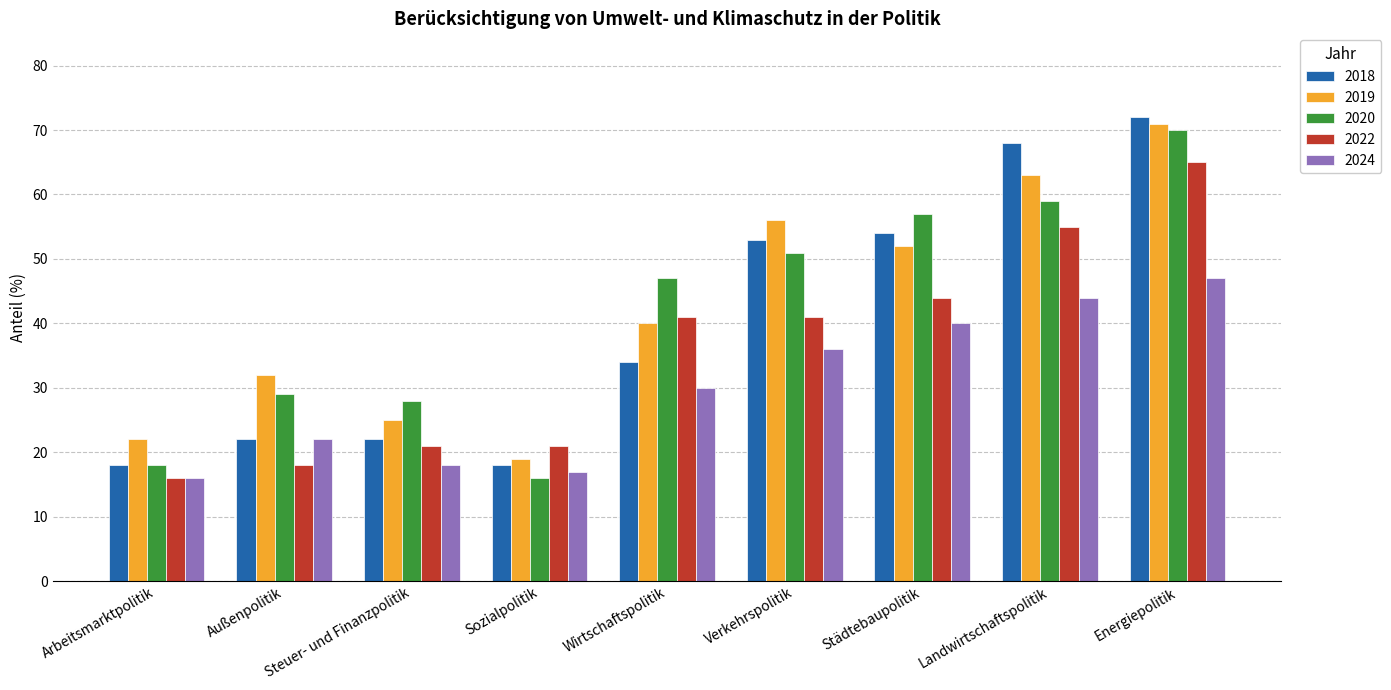

Which series changed the most between Städtebaupolitik and Landwirtschaftspolitik?

2018